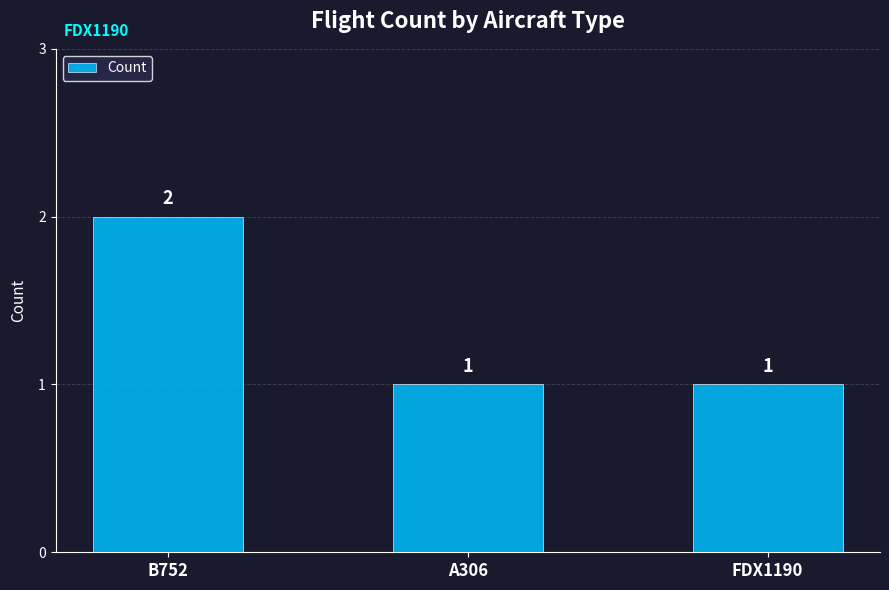

What is the difference between the maximum and minimum values?

1